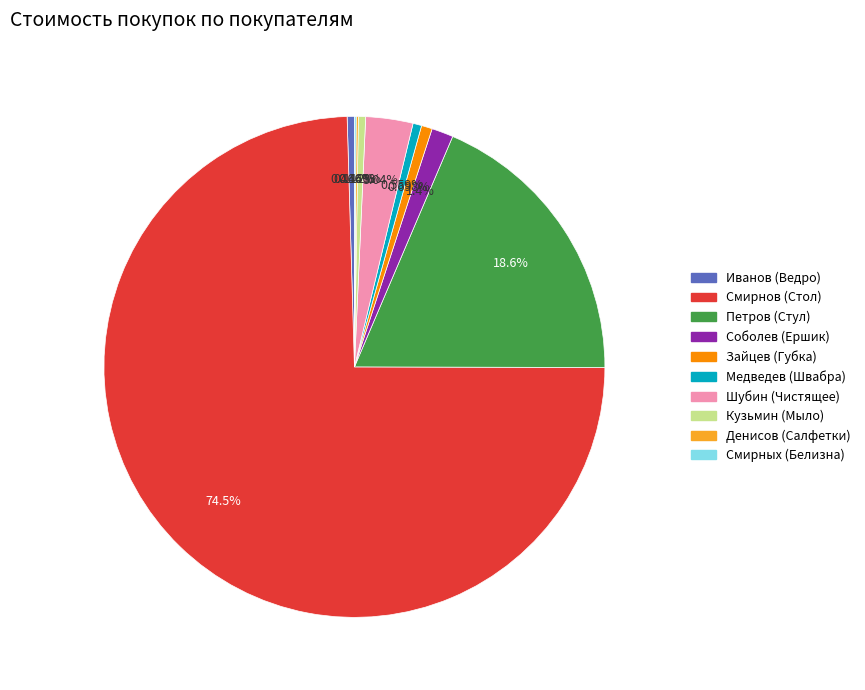

Is there a majority slice in this chart?

Yes